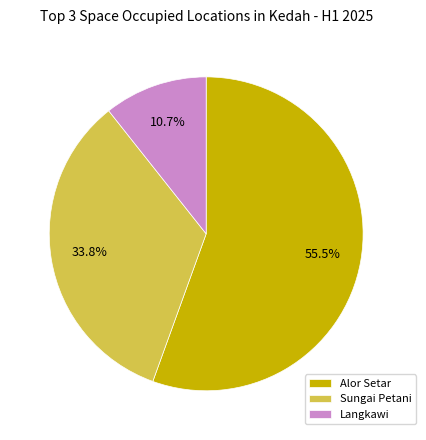

What is the ratio of the value at Alor Setar to the value at Sungai Petani?

1.6